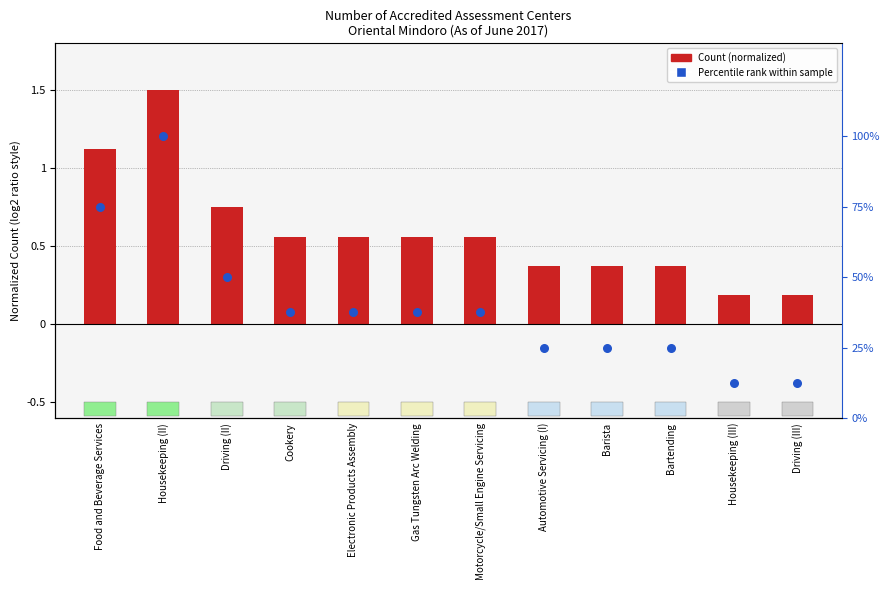

At how many categories does at least one series exceed 46?

3